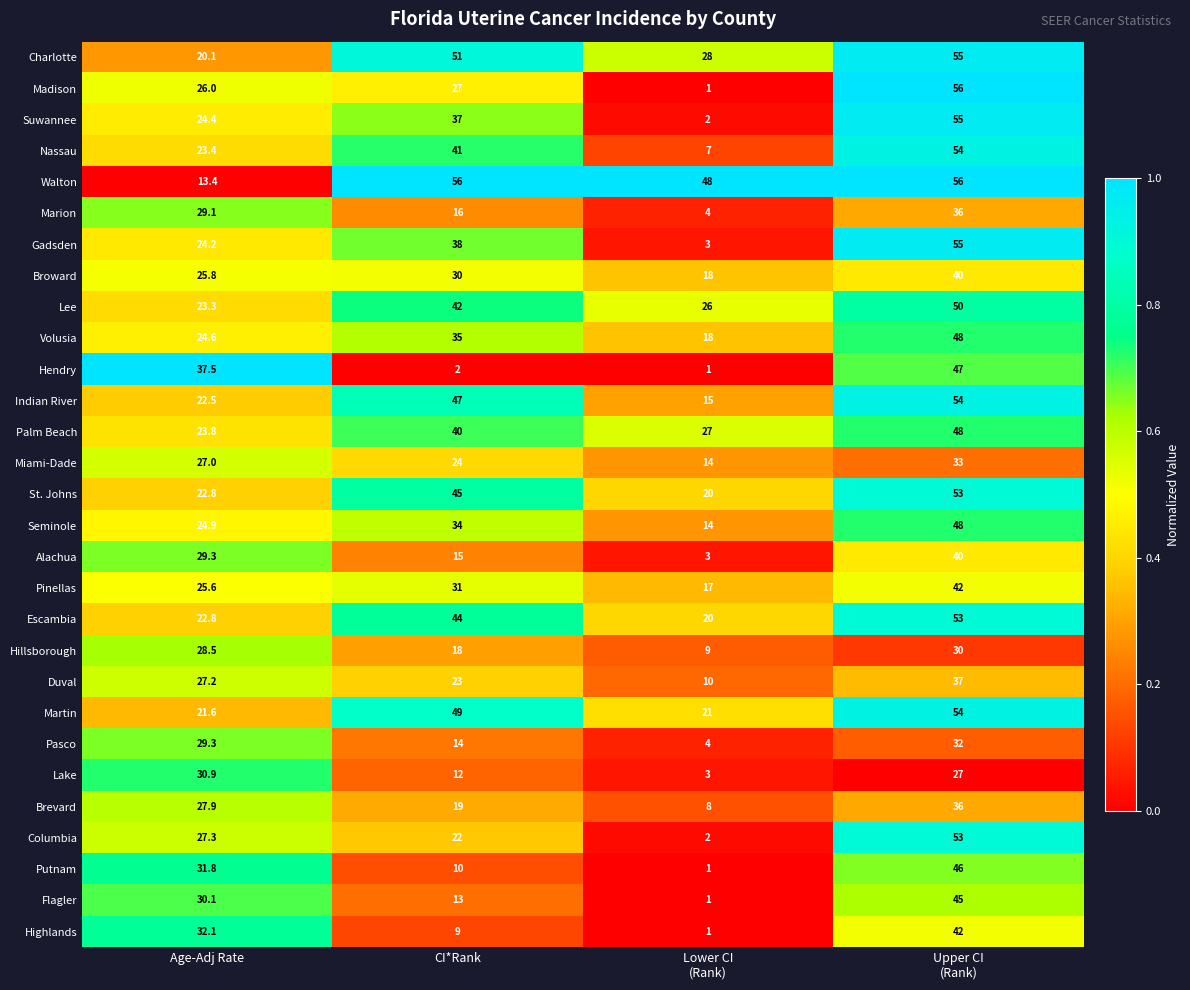

At which category is the sum across all series the highest?

Upper CI
(Rank)